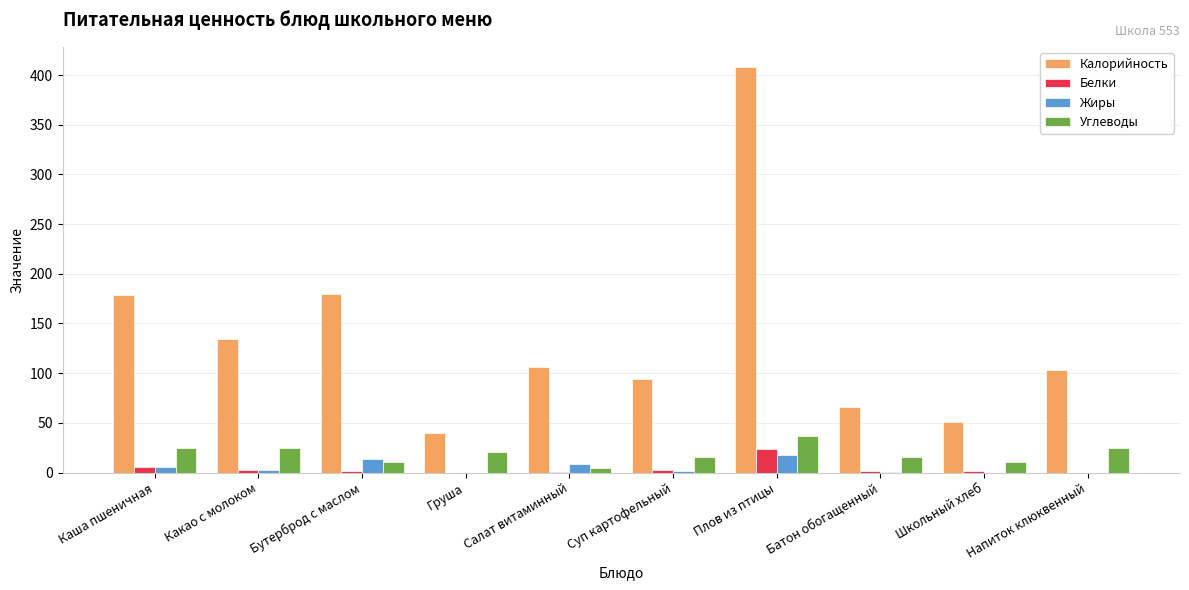

What is the approximate value of Жиры at Плов из птицы, to the nearest 10?

20